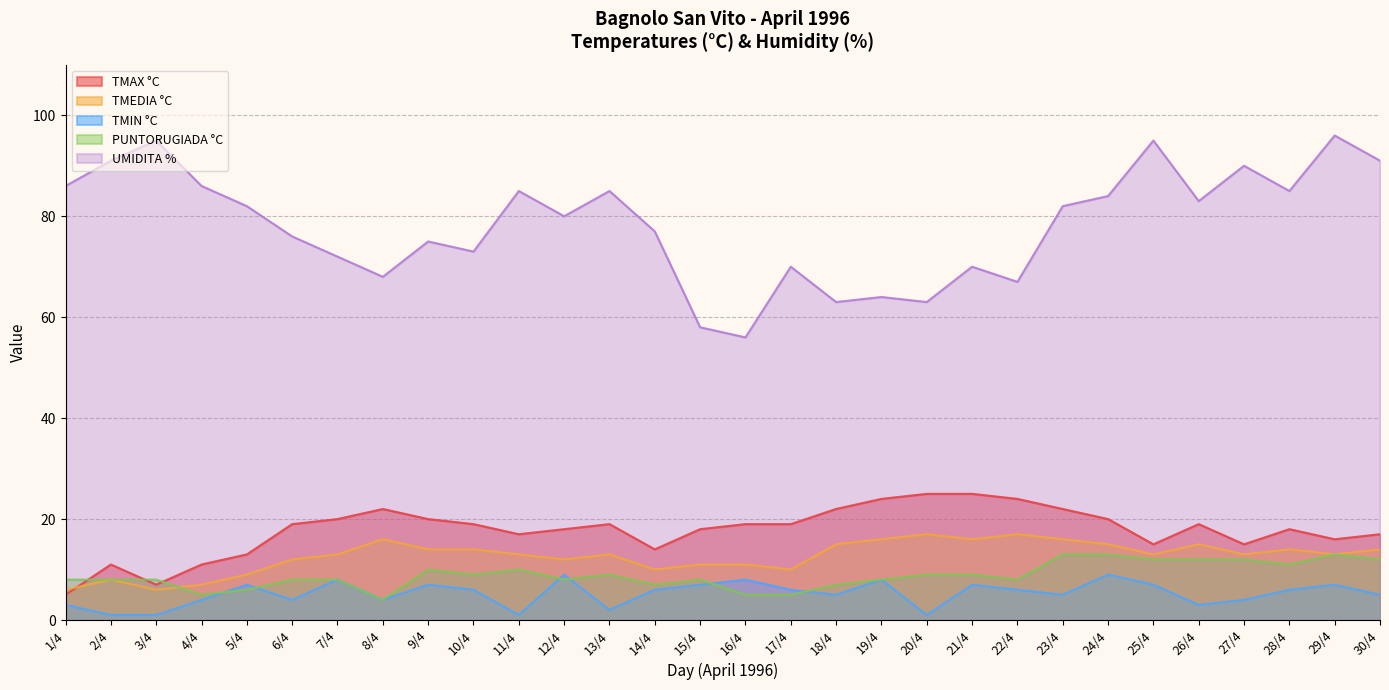

How many series are shown in this chart?

5